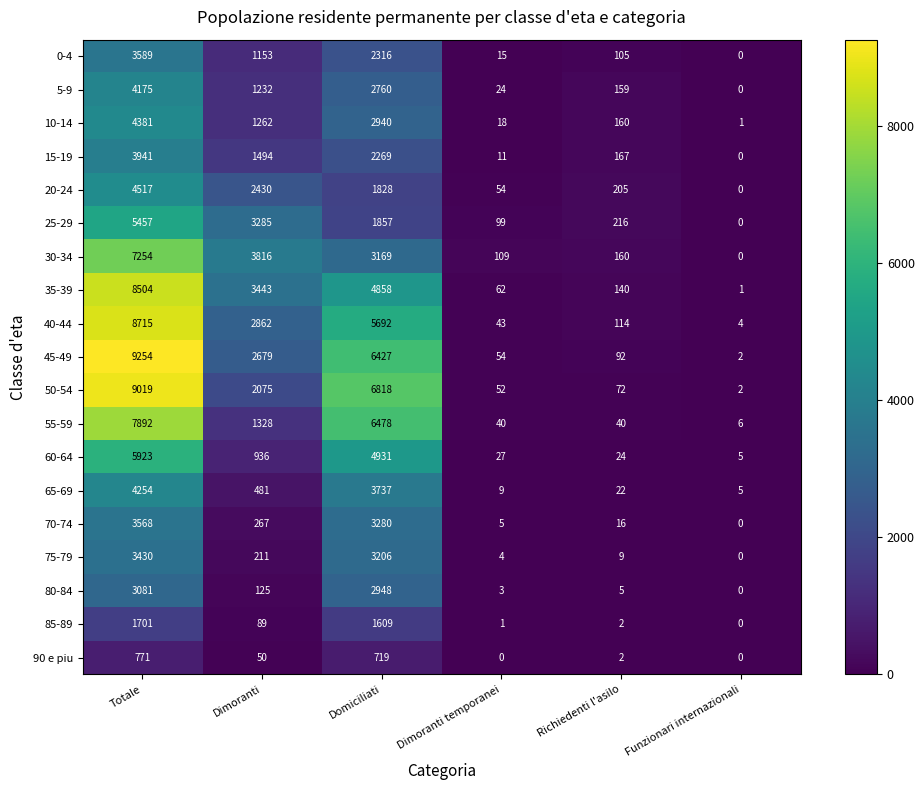

Rank the series at Totale from highest to lowest value.

45-49, 50-54, 40-44, 35-39, 55-59, 30-34, 60-64, 25-29, 20-24, 10-14, 65-69, 5-9, 15-19, 0-4, 70-74, 75-79, 80-84, 85-89, 90 e piu